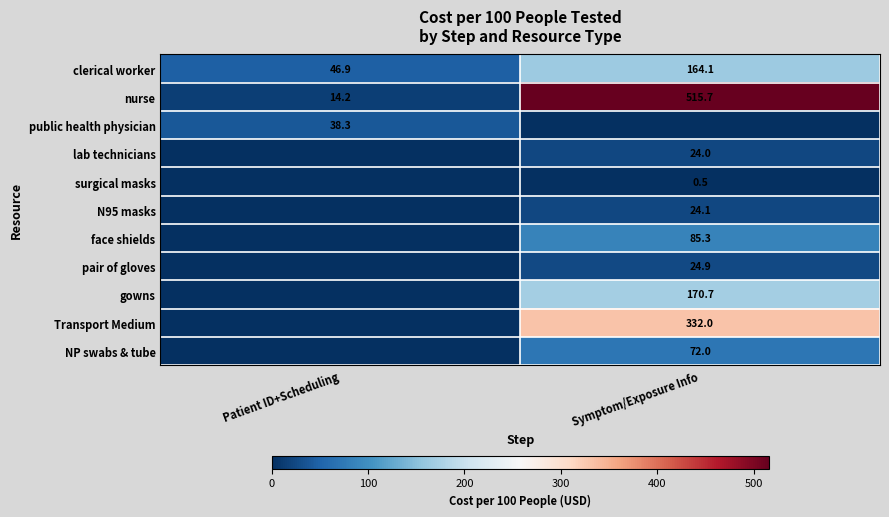

Where does the public health physician series first go above 38?

Patient ID+Scheduling